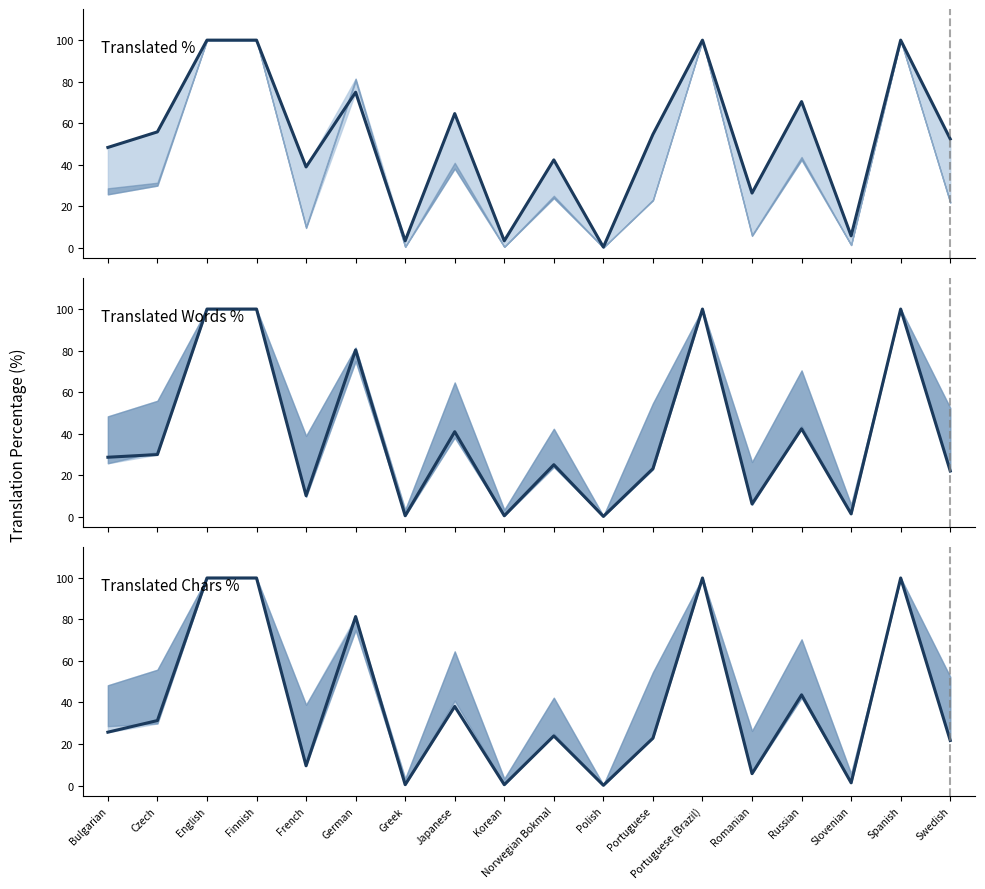

Where is the first local maximum for Translated %?

German